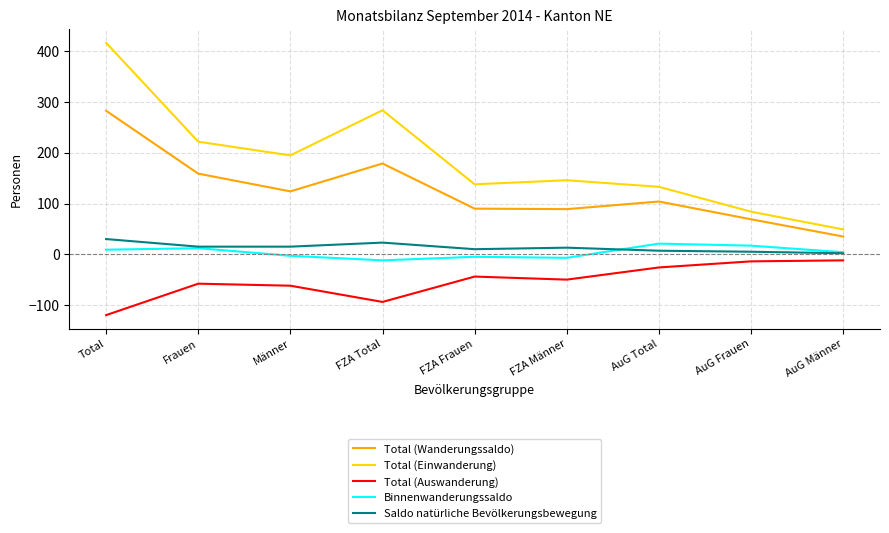

How many lines are shown in the chart?

5